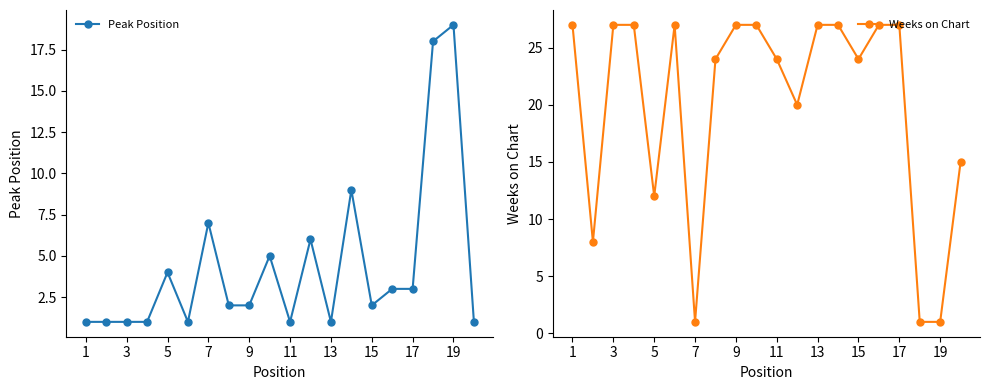

True or false: Peak Position and Weeks on Chart cross at least once.

True